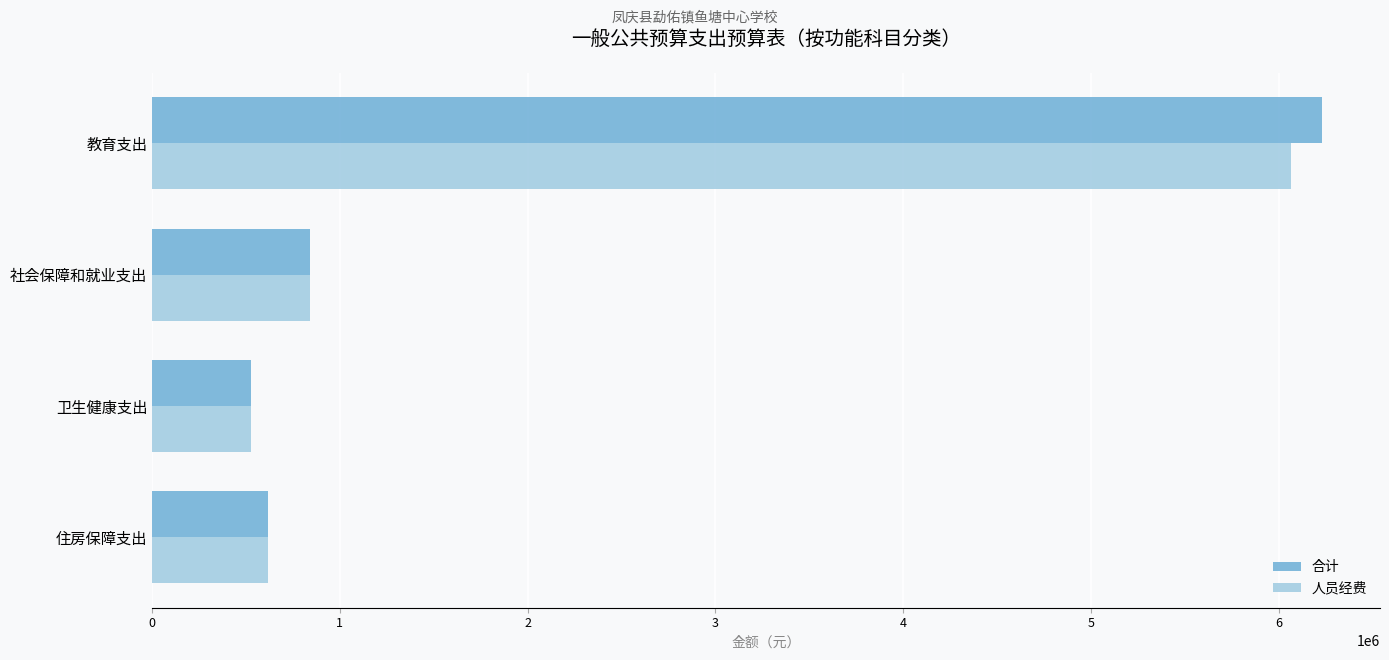

Rank the categories by 人员经费 value from highest to lowest.

教育支出, 社会保障和就业支出, 住房保障支出, 卫生健康支出